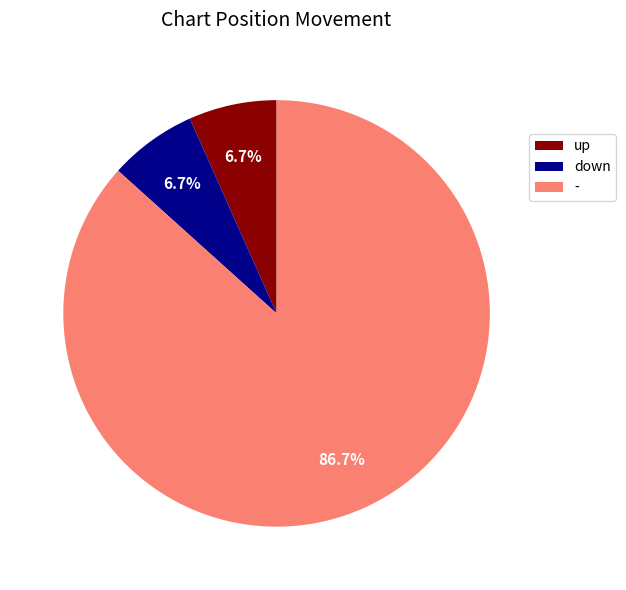

Is it true that up is 7% of the pie?

True